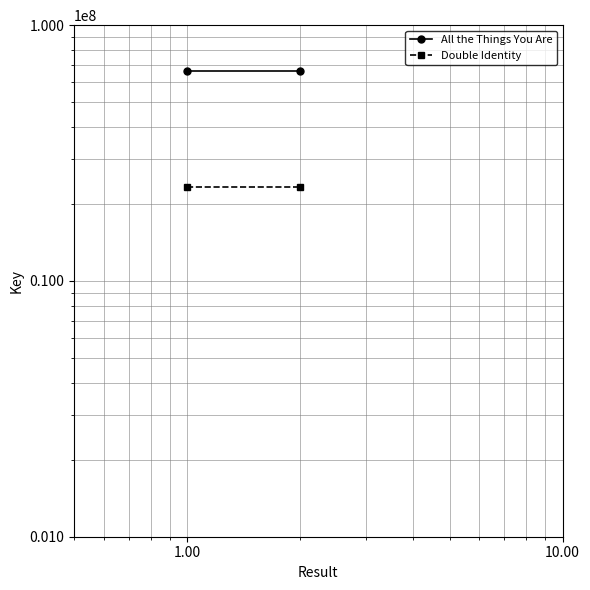

Is it true that Double Identity equals 32338335 at 0.10?

False